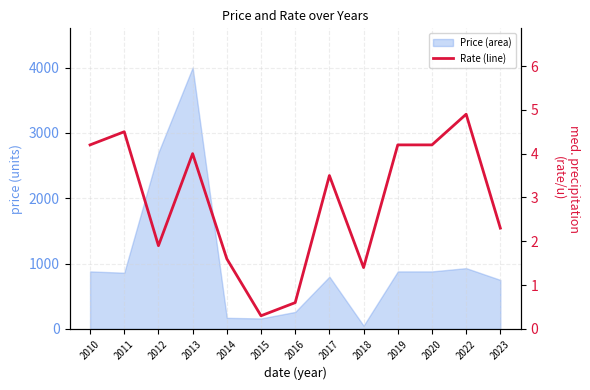

Which category has the lowest value across all series?

2015